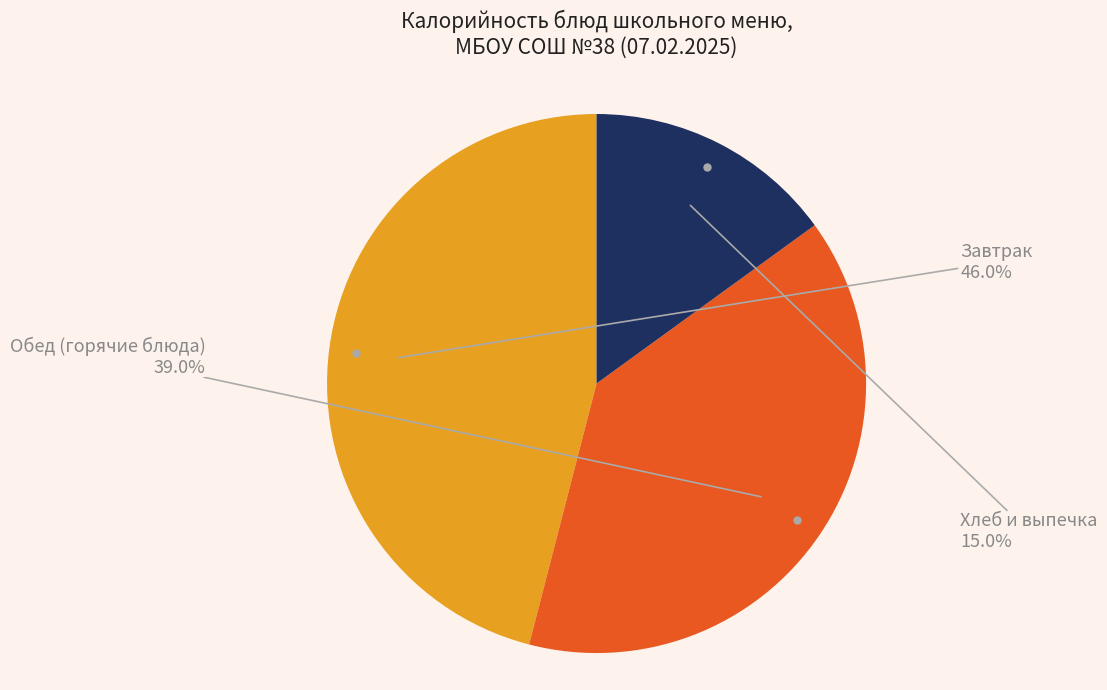

Is there a majority slice in this chart?

No